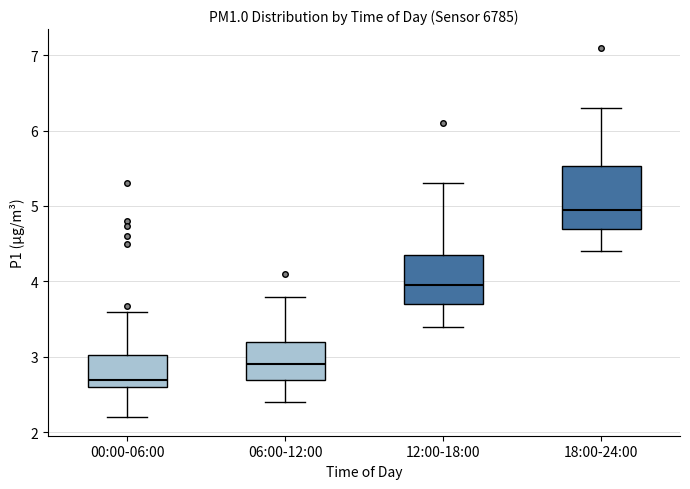

Where does the upper whisker of the box for 18:00-24:00 end on the y-axis? The values are not printed on the chart, so give them approximately, as read against the axis.

6.3